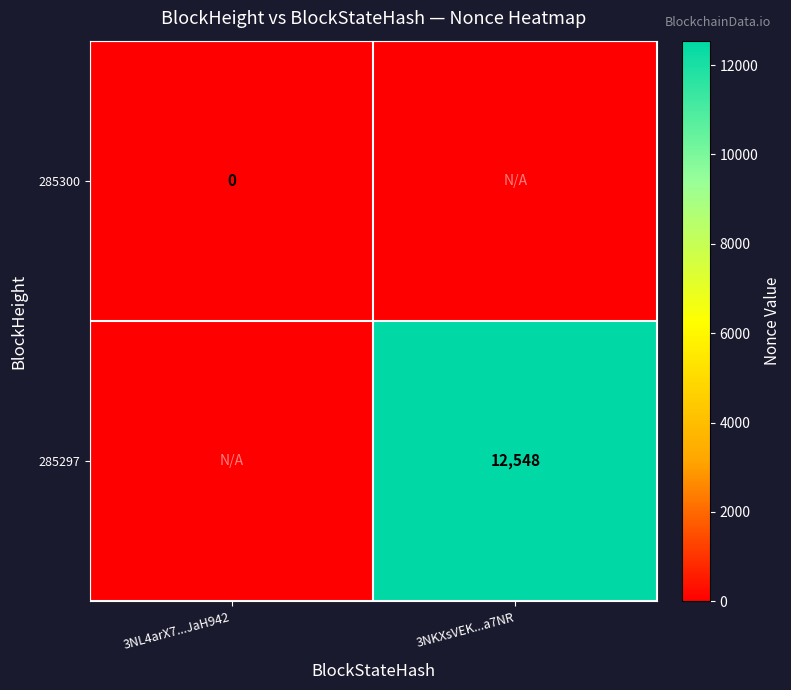

Is it true that 285297 equals 12548 at 3NKXsVEK...a7NR?

True